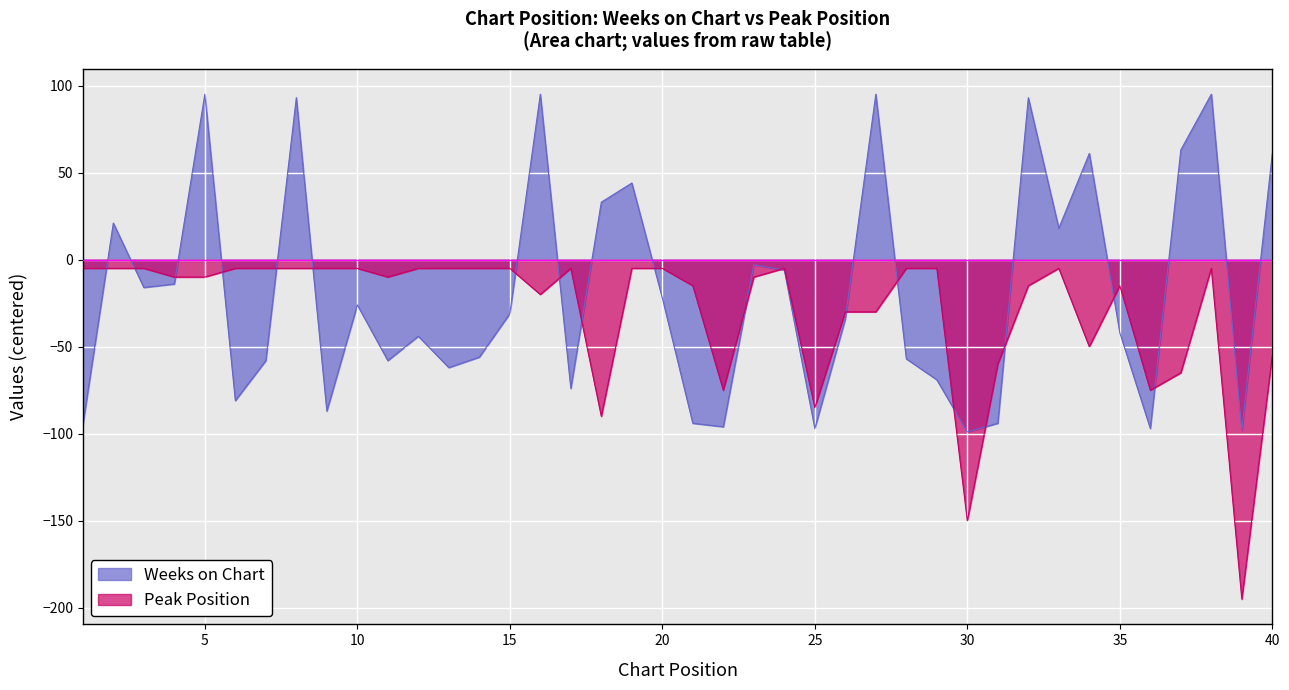

What is the minimum value shown in the chart?

-195